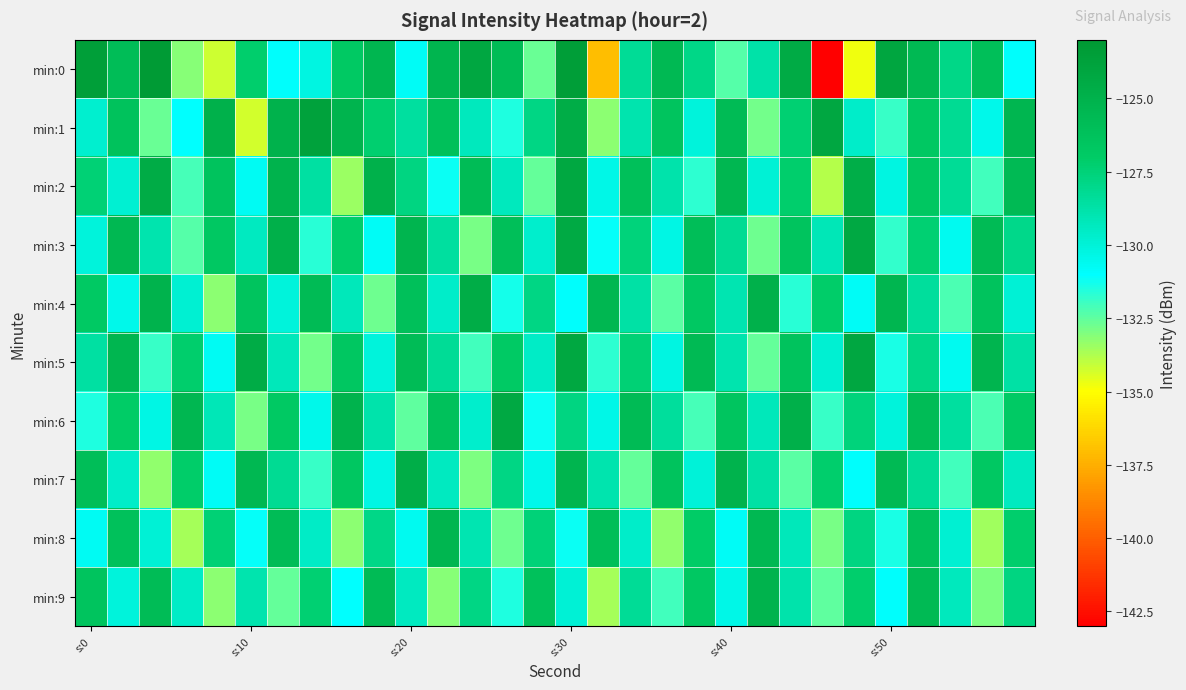

At which category is the sum across all series the highest?

s:30